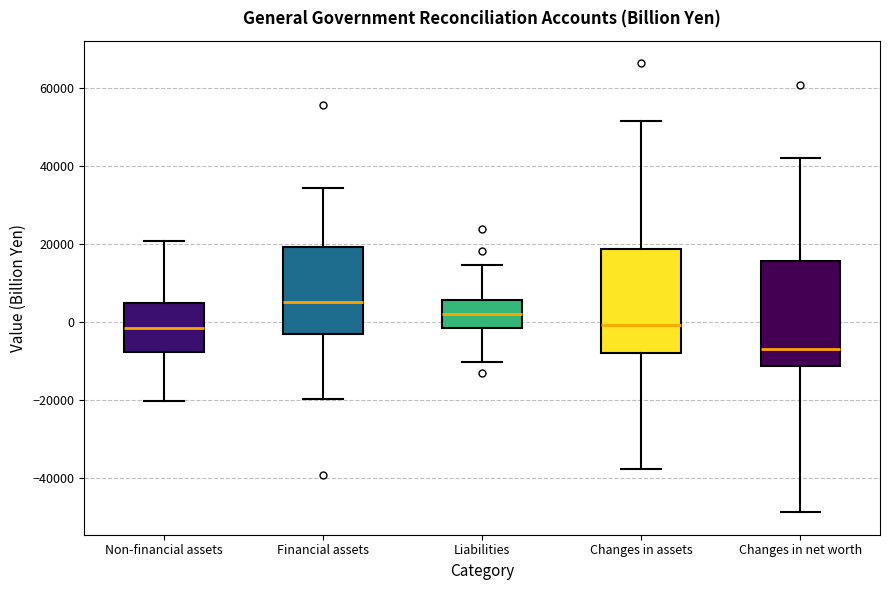

Where does the median line of the box for Financial assets sit on the y-axis? The values are not printed on the chart, so give them approximately, as read against the axis.

6000